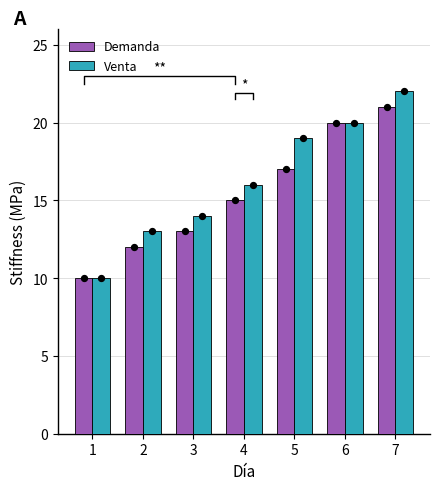

Which series has the largest Y range (max minus min)?

Venta